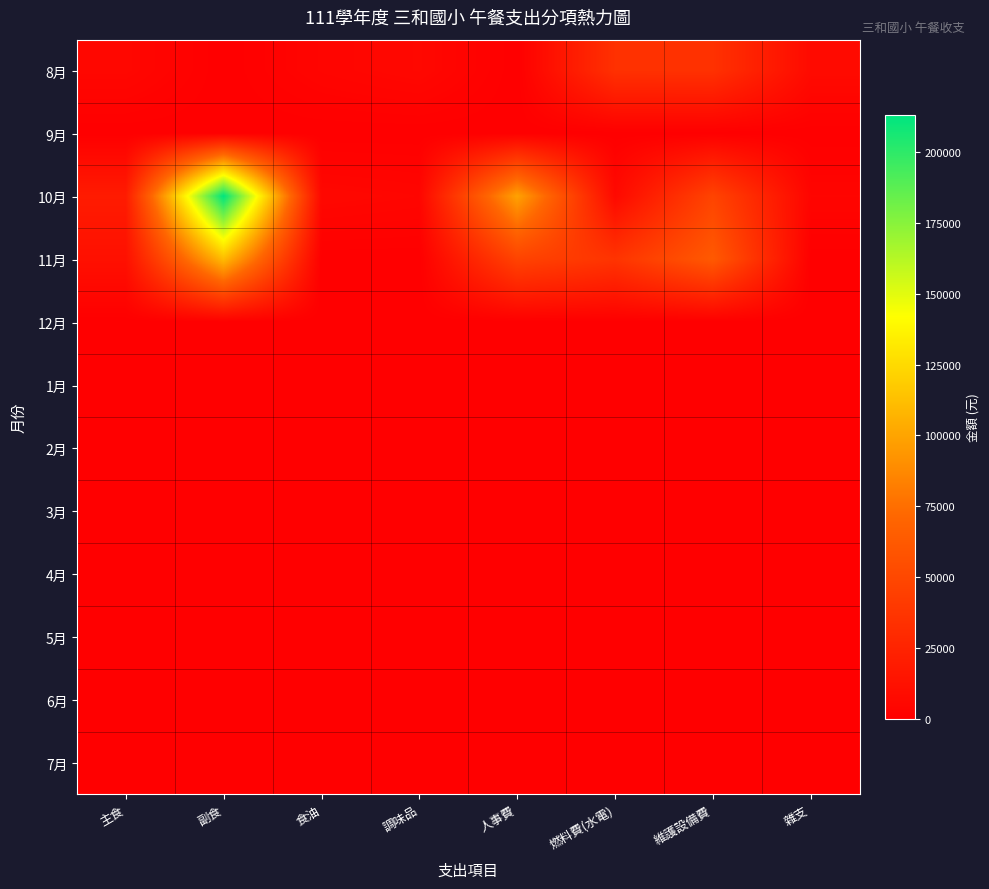

List the series in order of their peak value, lowest first.

9月, 12月, 1月, 2月, 3月, 4月, 5月, 6月, 7月, 8月, 11月, 10月